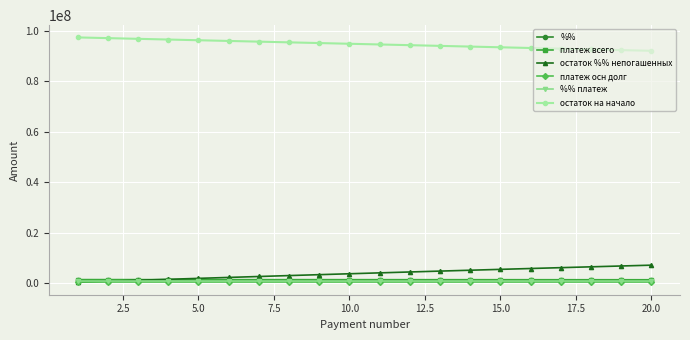

True or false: остаток на начало and платеж всего intersect in this chart.

False